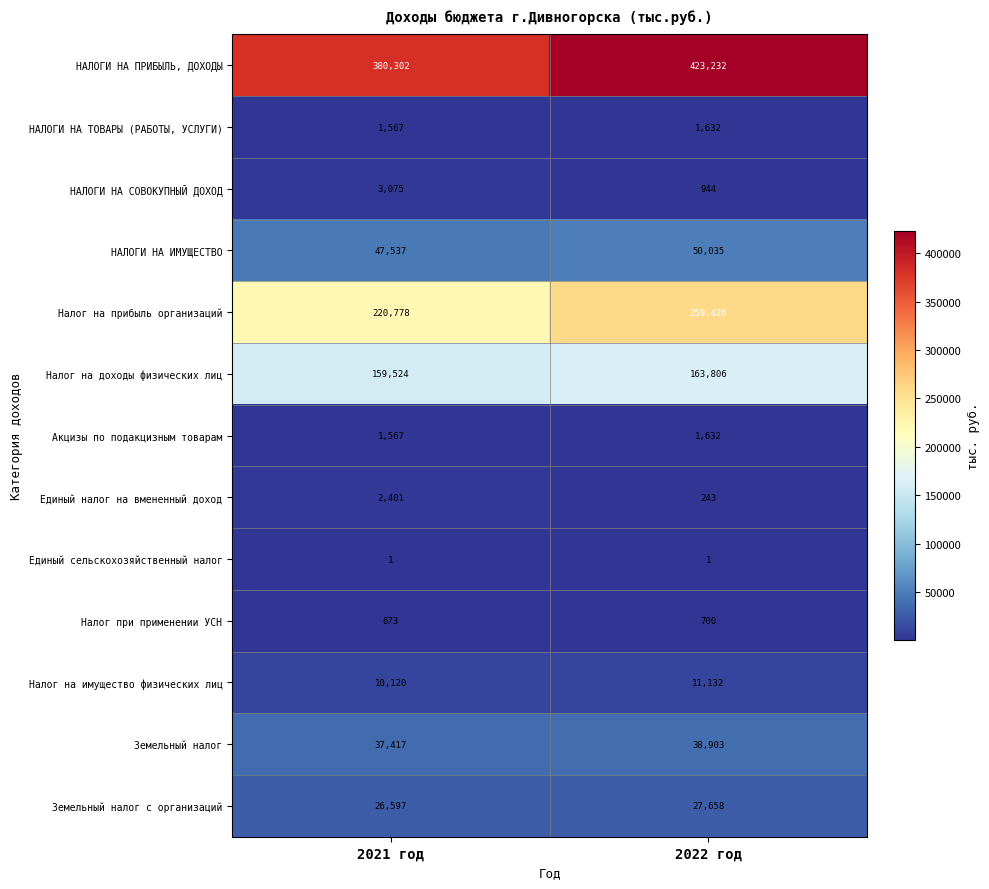

Reading left to right, what are all the values shown in this chart?

НАЛОГИ НА ПРИБЫЛЬ, ДОХОДЫ: 2021 год=380302	2022 год=423232
НАЛОГИ НА ТОВАРЫ (РАБОТЫ, УСЛУГИ): 2021 год=1567	2022 год=1632
НАЛОГИ НА СОВОКУПНЫЙ ДОХОД: 2021 год=3075	2022 год=944
НАЛОГИ НА ИМУЩЕСТВО: 2021 год=47537	2022 год=50035
Налог на прибыль организаций: 2021 год=220778	2022 год=259426
Налог на доходы физических лиц: 2021 год=159524	2022 год=163806
Акцизы по подакцизным товарам: 2021 год=1567	2022 год=1632
Единый налог на вмененный доход: 2021 год=2401	2022 год=243
Единый сельскохозяйственный налог: 2021 год=1	2022 год=1
Налог при применении УСН: 2021 год=673	2022 год=700
Налог на имущество физических лиц: 2021 год=10120	2022 год=11132
Земельный налог: 2021 год=37417	2022 год=38903
Земельный налог с организаций: 2021 год=26597	2022 год=27658